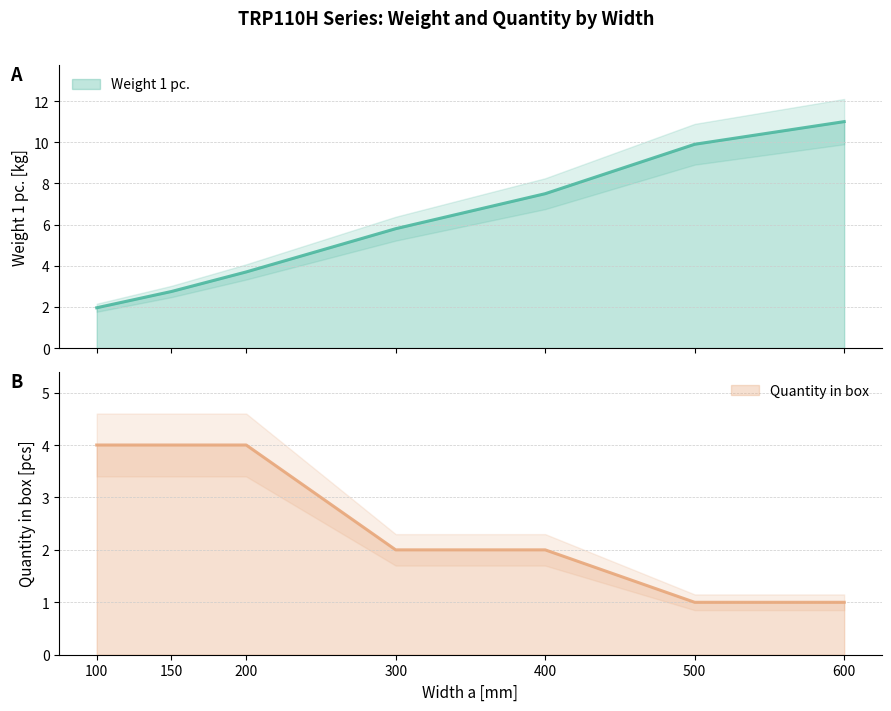

True or false: Weight 1 pc. has a value of 13.3 at 400.

False